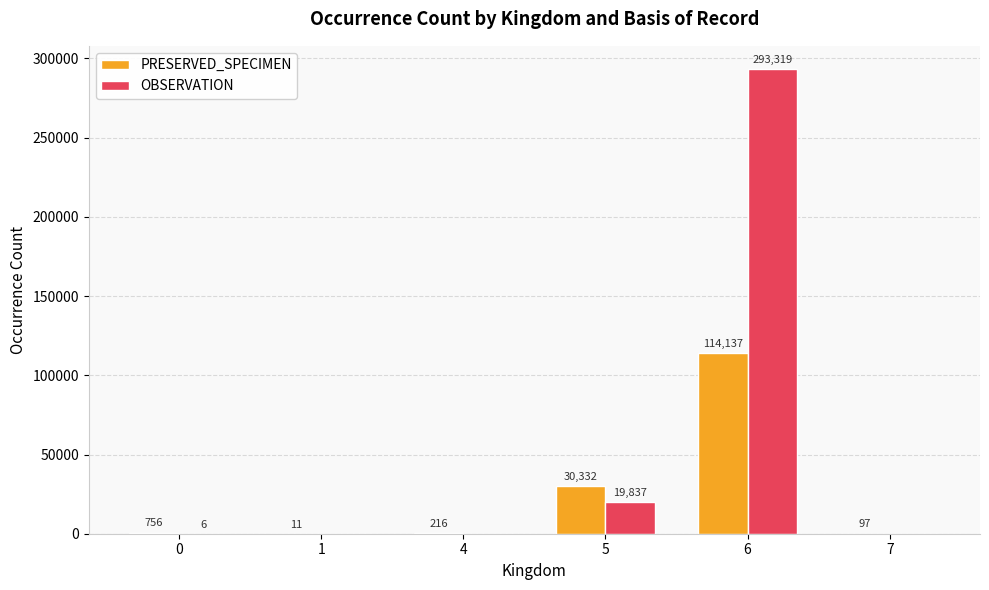

What is the sum of the PRESERVED_SPECIMEN values at 7 and 5?

30429